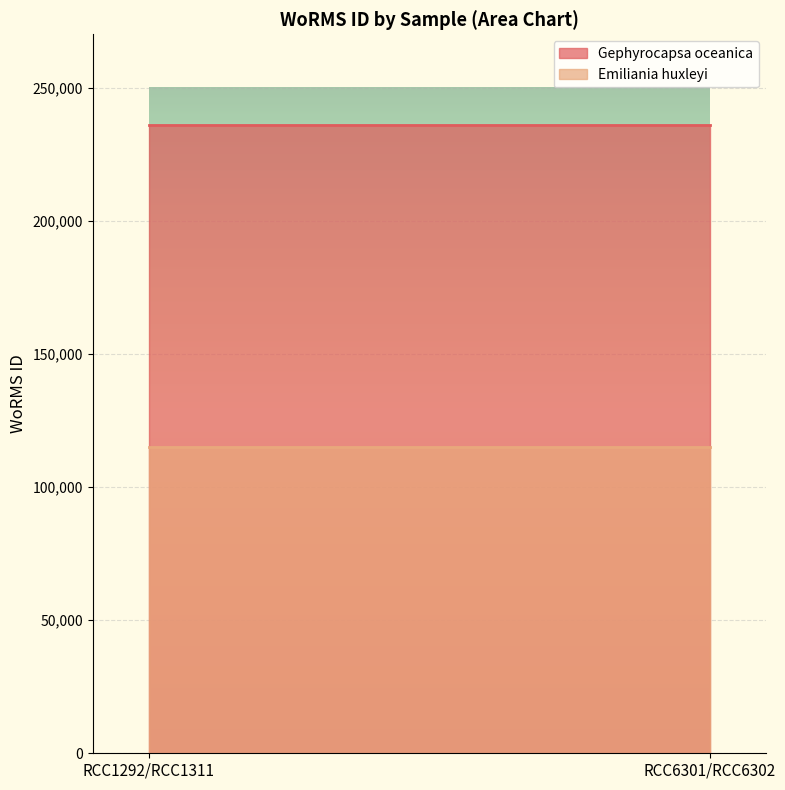

Is the value of Gephyrocapsa oceanica at RCC1311 greater than the value of Emiliania huxleyi at RCC1292?

Yes